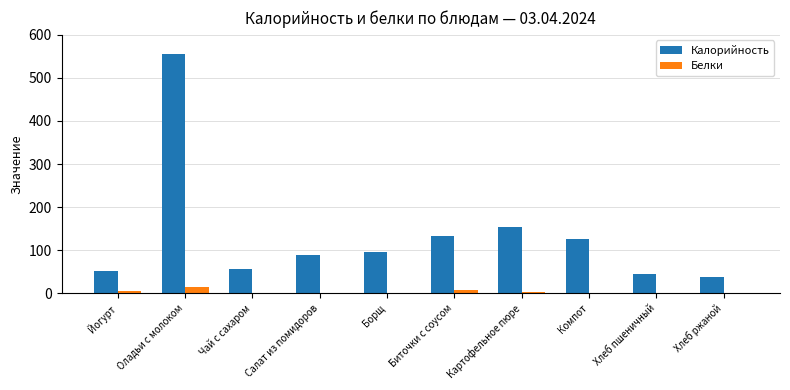

What is the sum of all Калорийность values?

1346.3